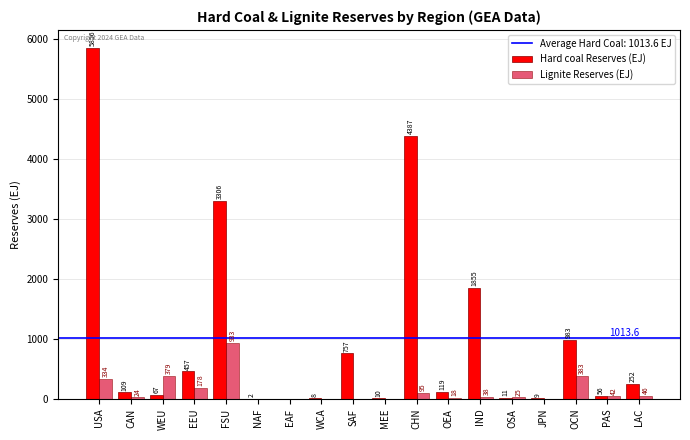

The Lignite Reserves (EJ) series shows 24.3 at CAN. True or false?

True